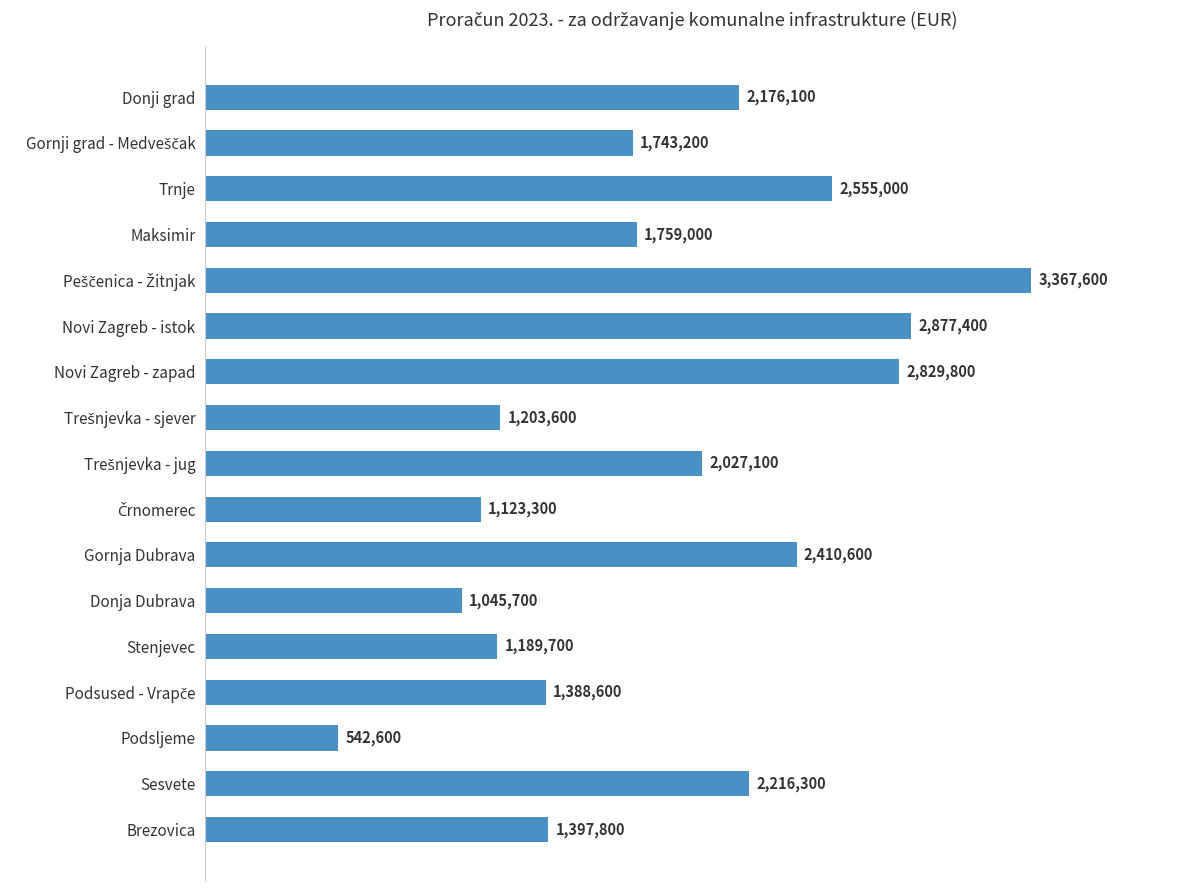

What is the difference between the maximum and minimum values?

2825000